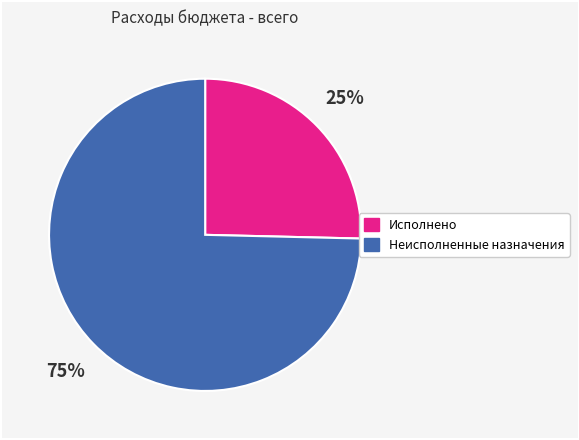

To the nearest percent, what is the average slice percentage?

50%